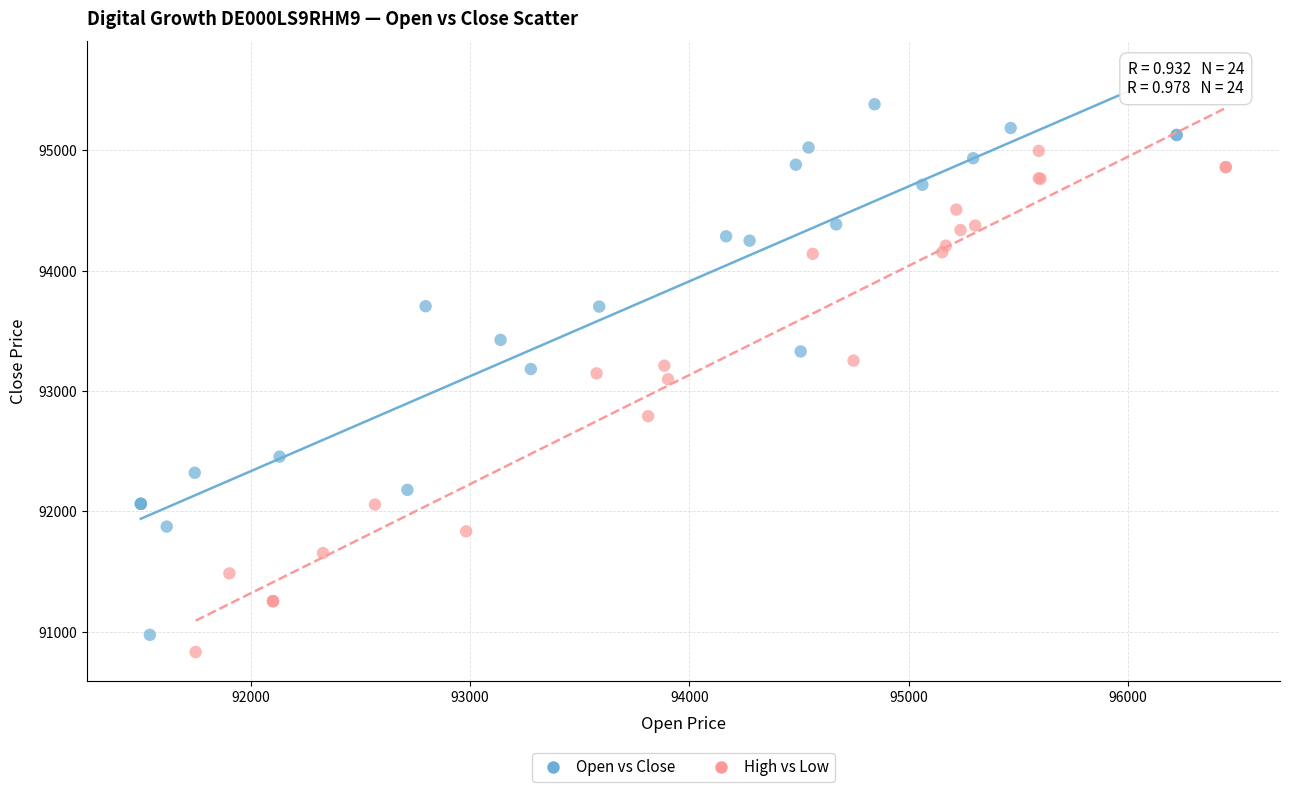

Which series has the largest Y range (max minus min)?

Open vs Close